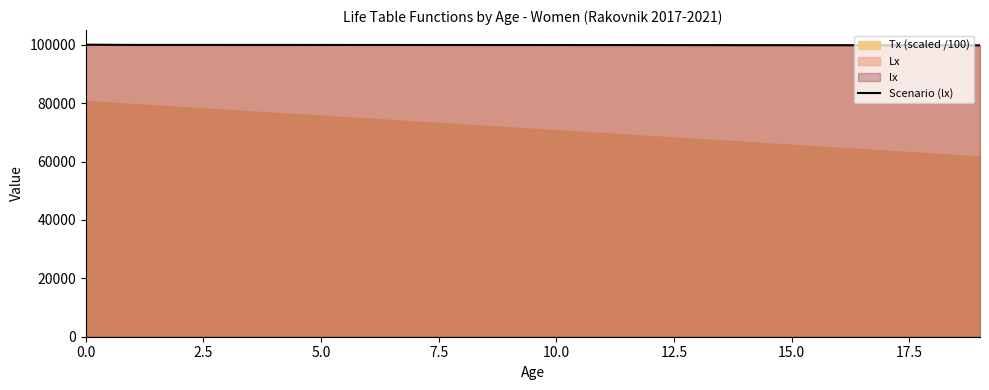

The value of Scenario (lx) at 0.0 is 45990.3. True or false?

False